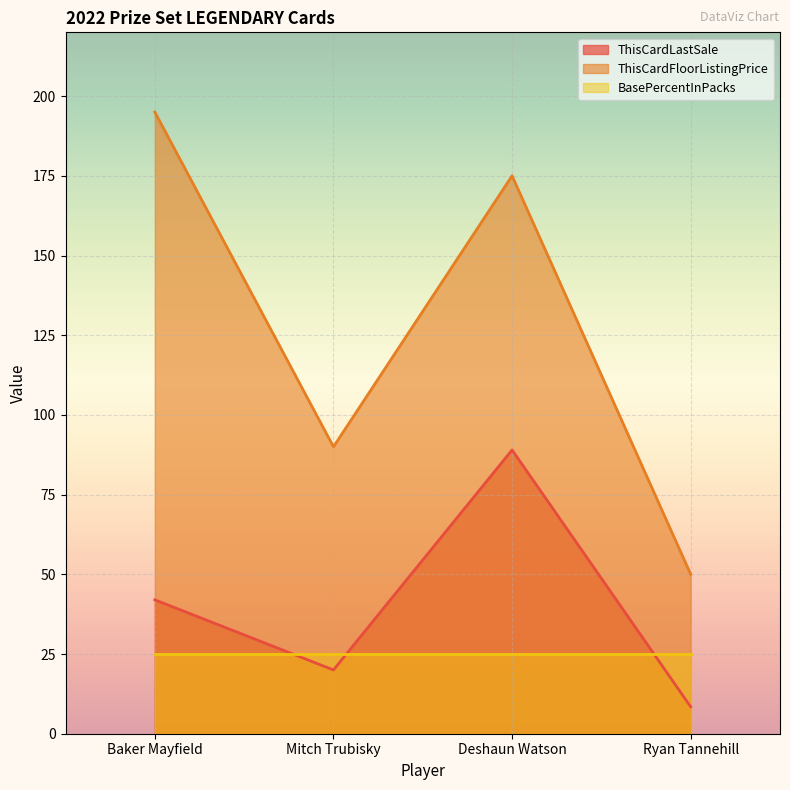

At which category does ThisCardFloorListingPrice reach its first local valley?

Mitch Trubisky